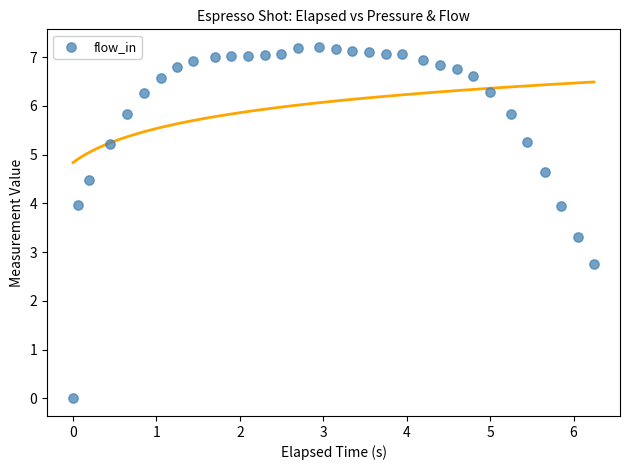

What is the range of Y values (max minus min)?

7.2